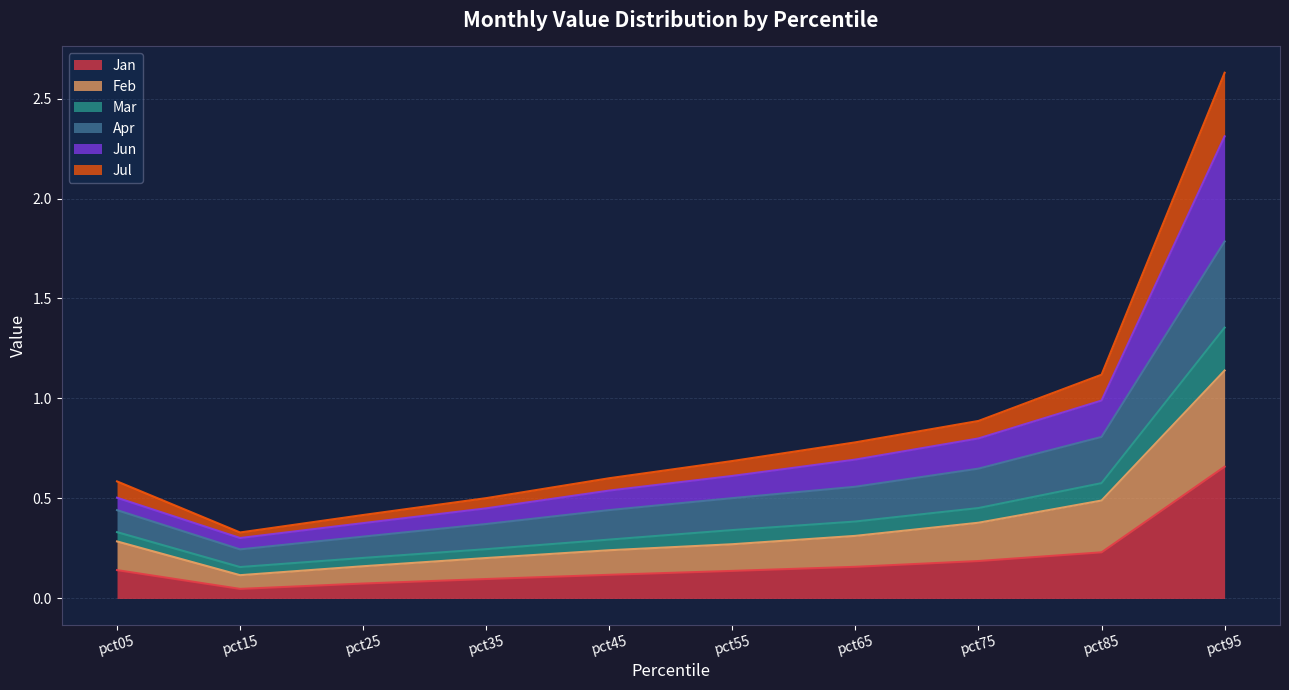

Where is the first local minimum for Mar?

pct15